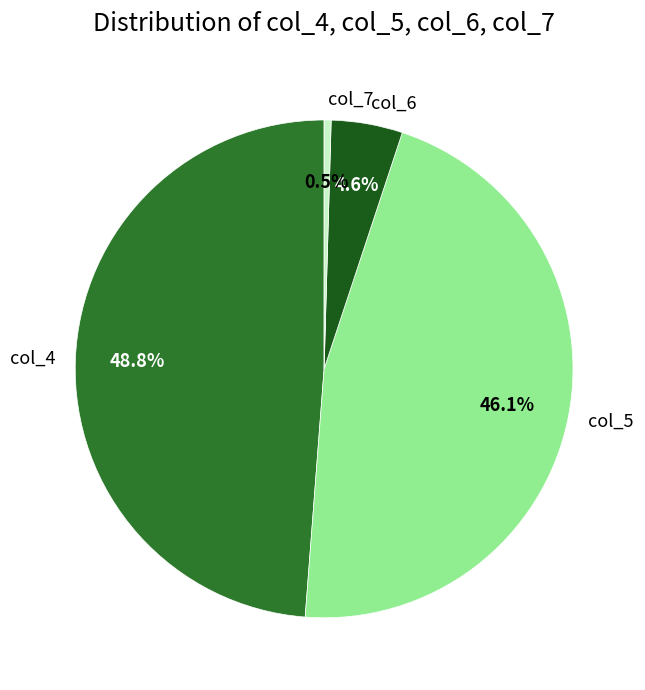

Does col_7 account for over 50% of the chart?

No